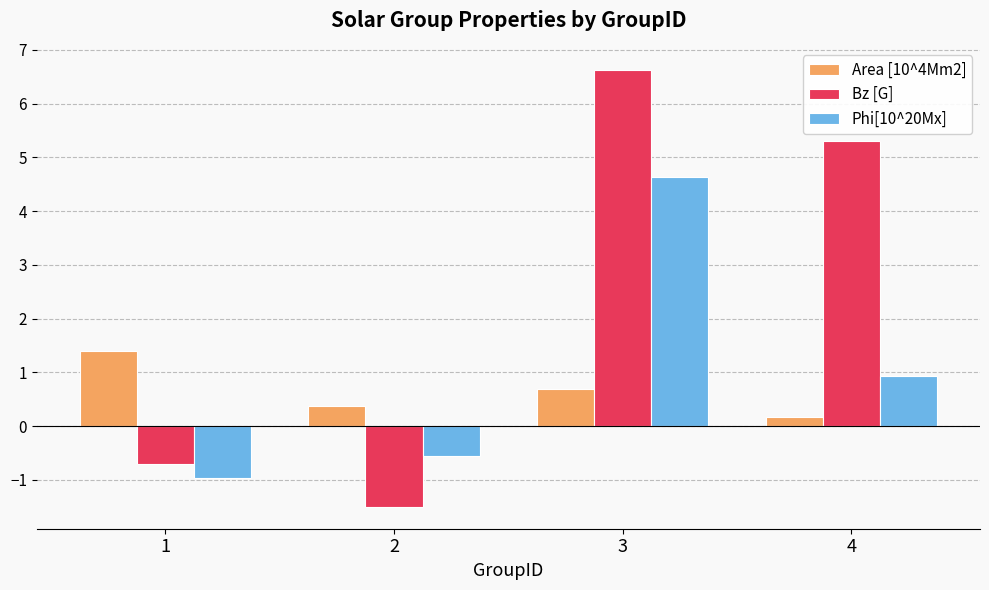

The value of Area [10^4Mm2] at 2 is 0.4. True or false?

True